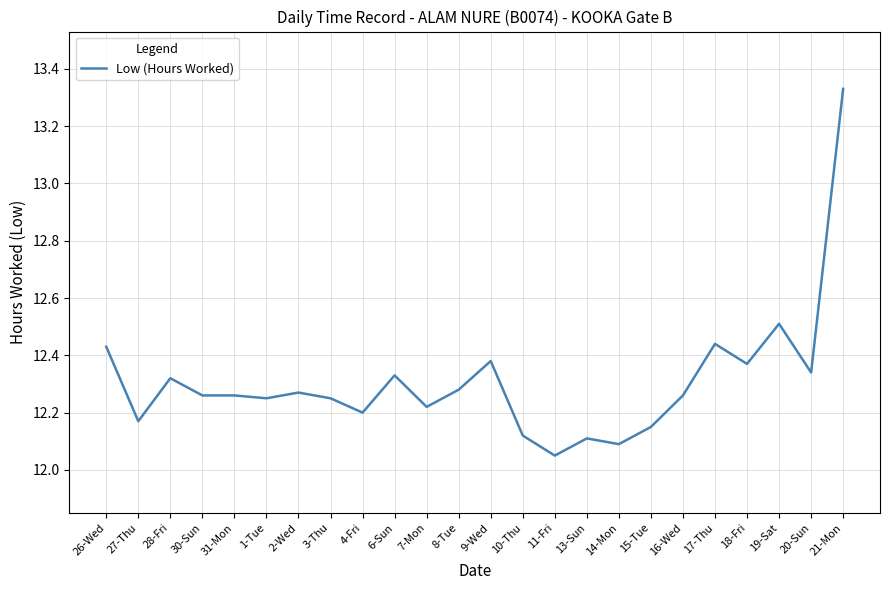

Which label corresponds to the smallest value in the chart?

11-Fri